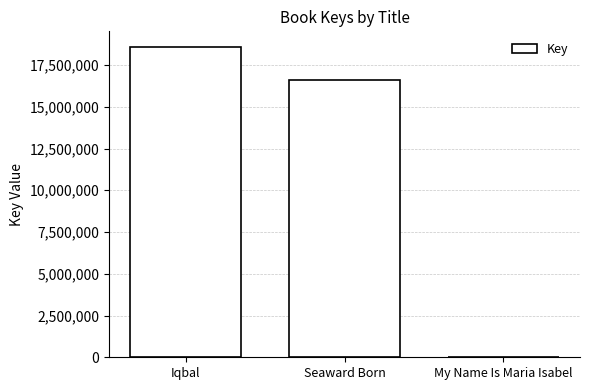

What is the change in value from Iqbal to Seaward Born?

-1993106